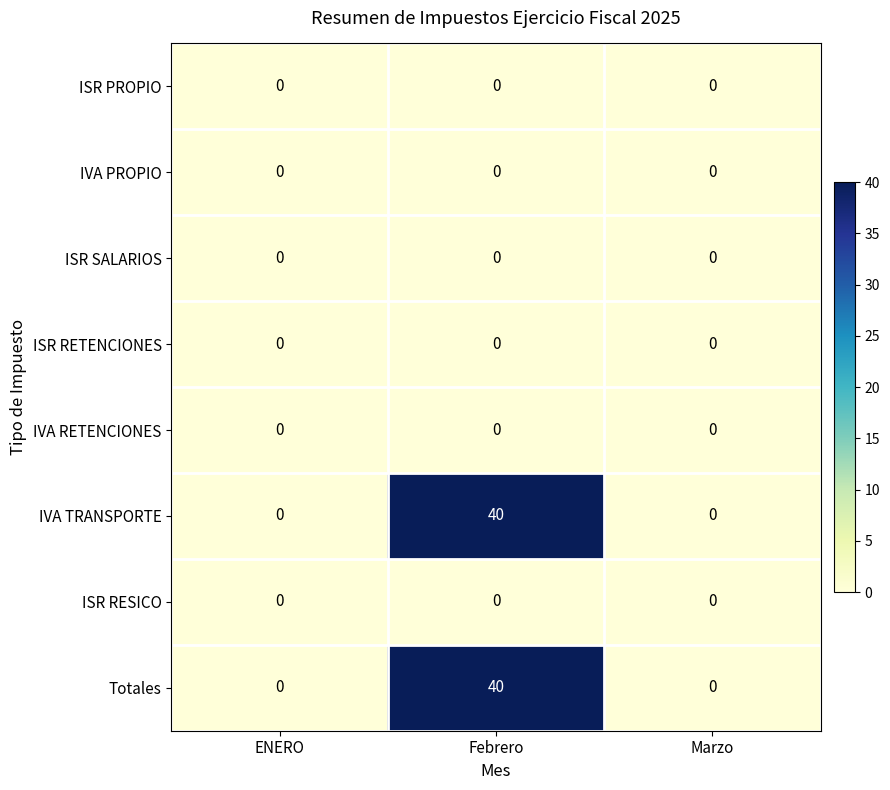

What is the spread (max minus min) of values at Febrero?

40